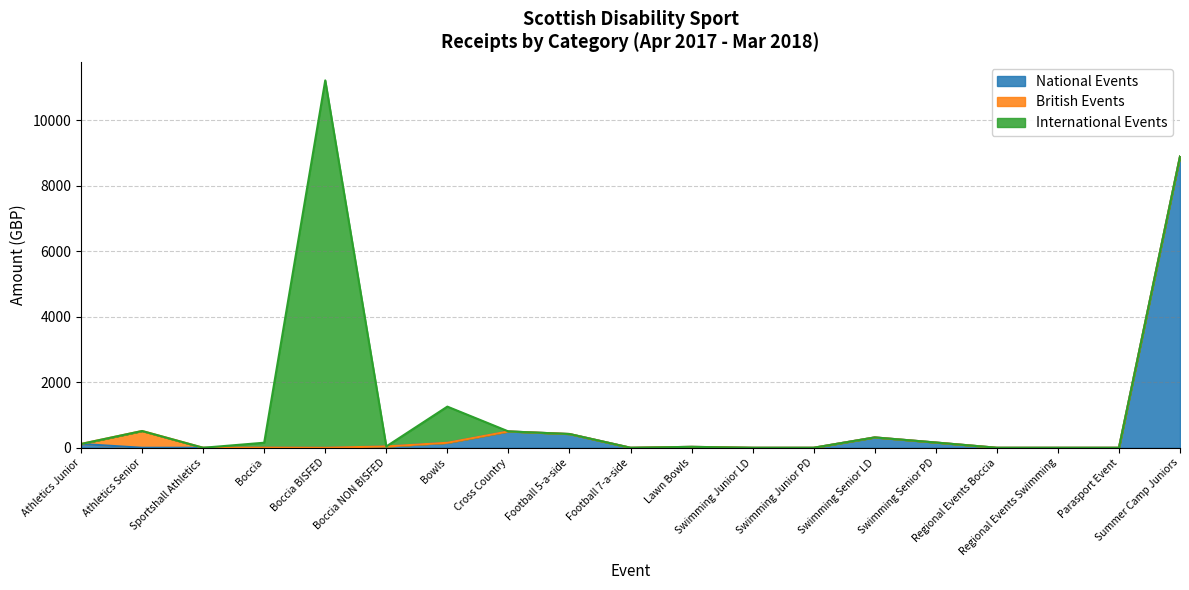

What is the greatest value displayed?

11225